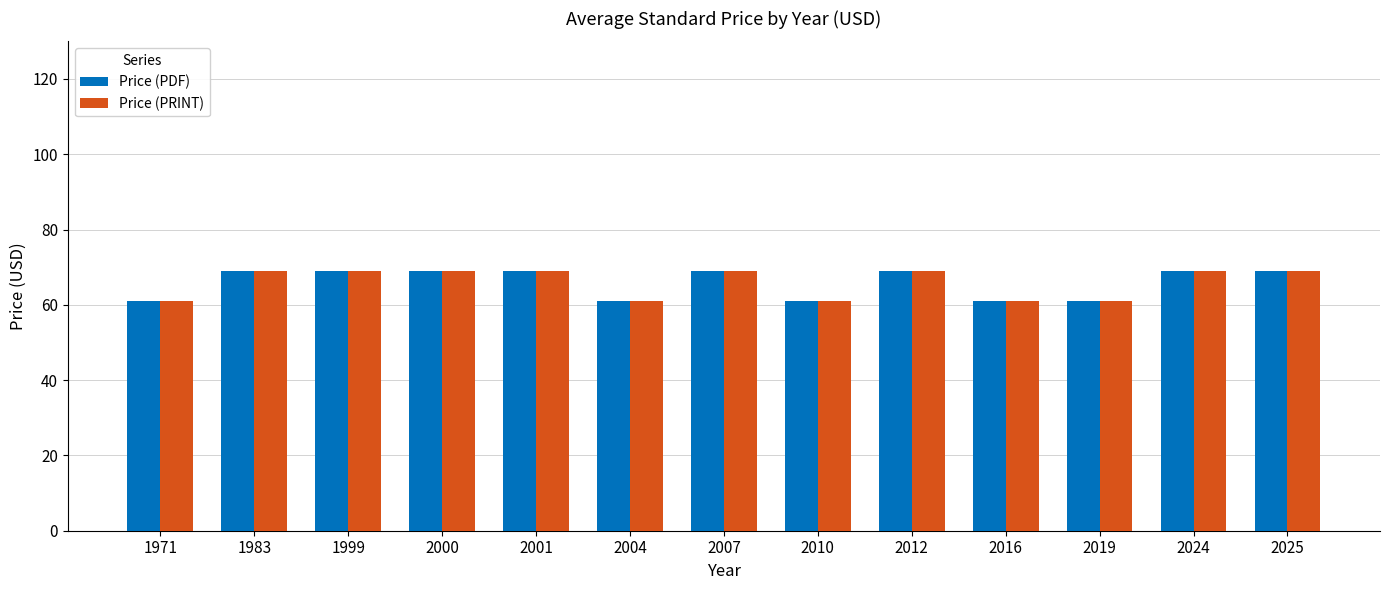

True or false: Price (PRINT) has a value of 92 at 2012.

False